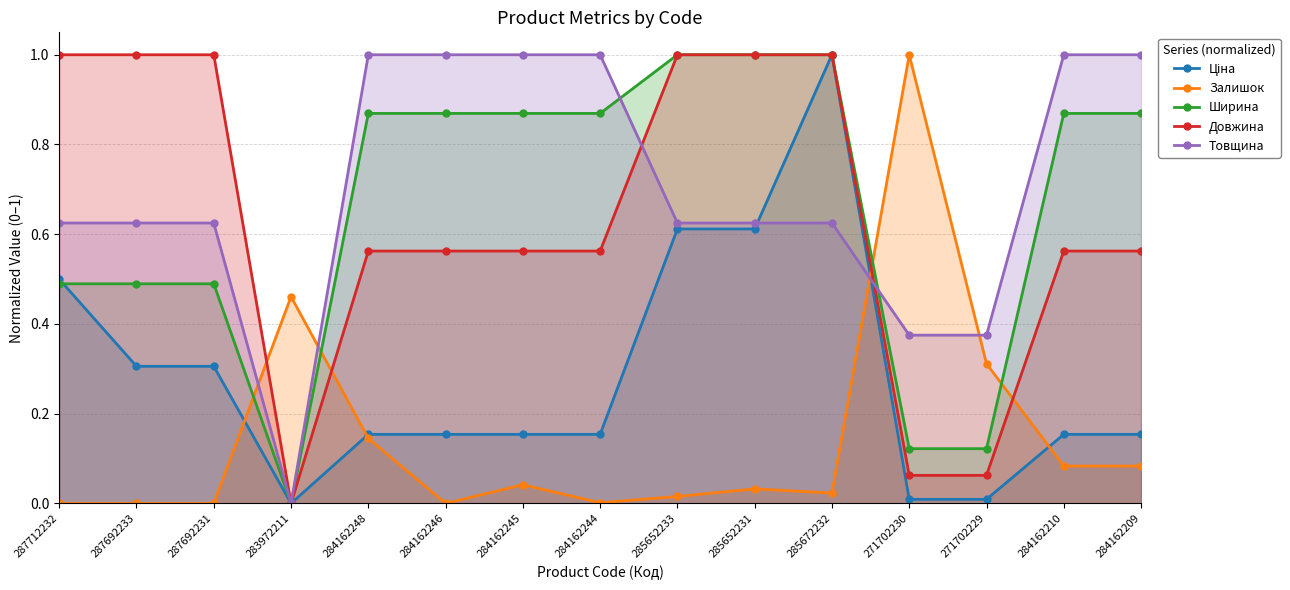

Does the chart display data point markers on the line(s)?

Yes